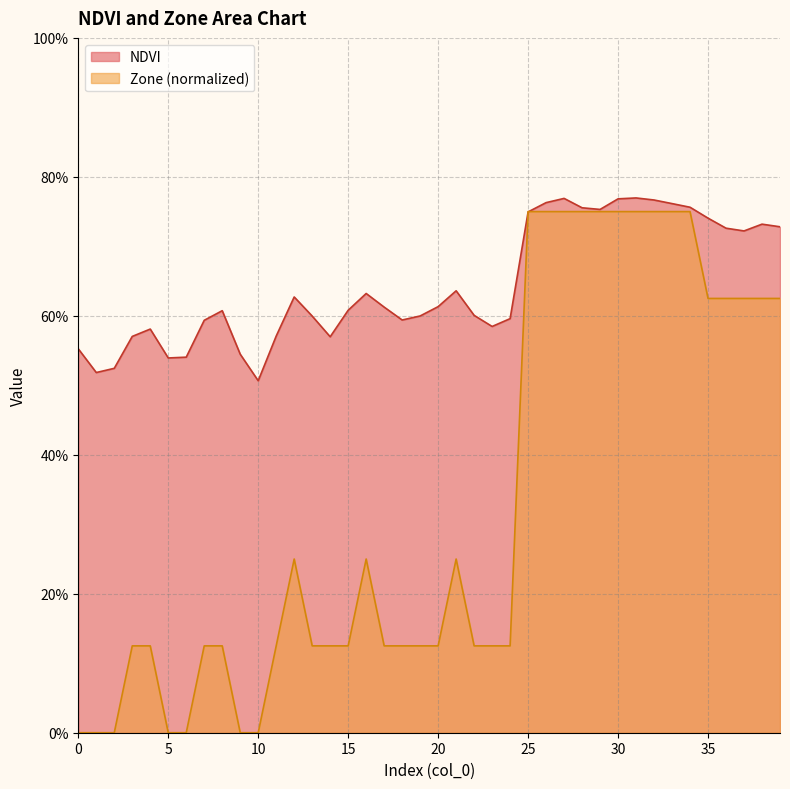

Reading left to right, extract all data points from this chart.

NDVI: 0=0.6	1=0.5	2=0.5	3=0.6	4=0.6	5=0.5	6=0.5	7=0.6	8=0.6	9=0.5	10=0.5	11=0.6	12=0.6	13=0.6	14=0.6	15=0.6	16=0.6	17=0.6	18=0.6	19=0.6	20=0.6	21=0.6	22=0.6	23=0.6	24=0.6	25=0.7	26=0.8	27=0.8	28=0.8	29=0.8	30=0.8	31=0.8	32=0.8	33=0.8	34=0.8	35=0.7	36=0.7	37=0.7	38=0.7	39=0.7
Zone: 0=0.0	1=0.0	2=0.0	3=0.1	4=0.1	5=0.0	6=0.0	7=0.1	8=0.1	9=0.0	10=0.0	11=0.1	12=0.2	13=0.1	14=0.1	15=0.1	16=0.2	17=0.1	18=0.1	19=0.1	20=0.1	21=0.2	22=0.1	23=0.1	24=0.1	25=0.8	26=0.8	27=0.8	28=0.8	29=0.8	30=0.8	31=0.8	32=0.8	33=0.8	34=0.8	35=0.6	36=0.6	37=0.6	38=0.6	39=0.6